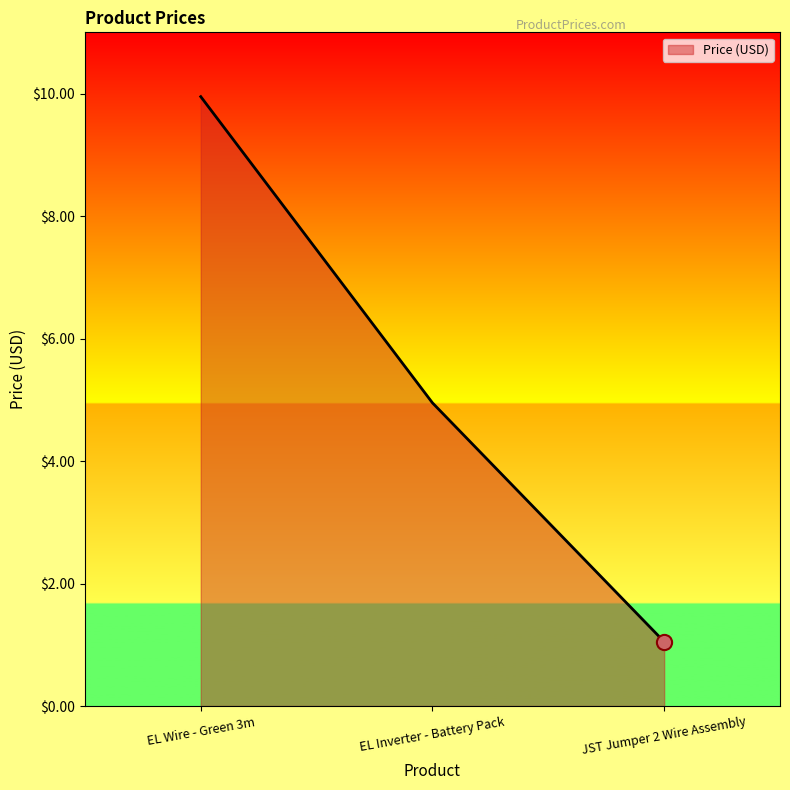

Which has a higher value, JST Jumper 2 Wire Assembly or EL Inverter - Battery Pack?

EL Inverter - Battery Pack